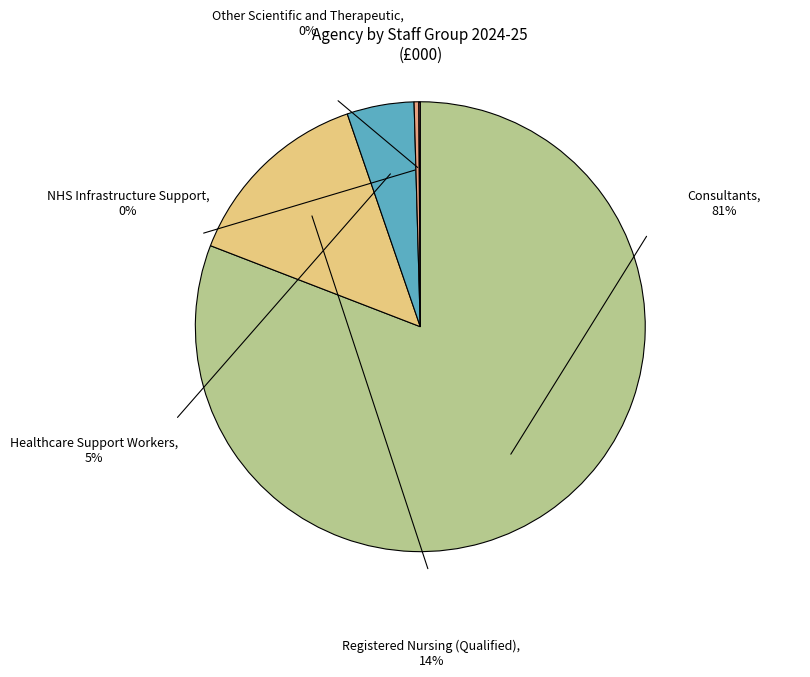

To the nearest percent, what is the combined percentage of NHS Infrastructure Support and Healthcare Support Workers?

5%